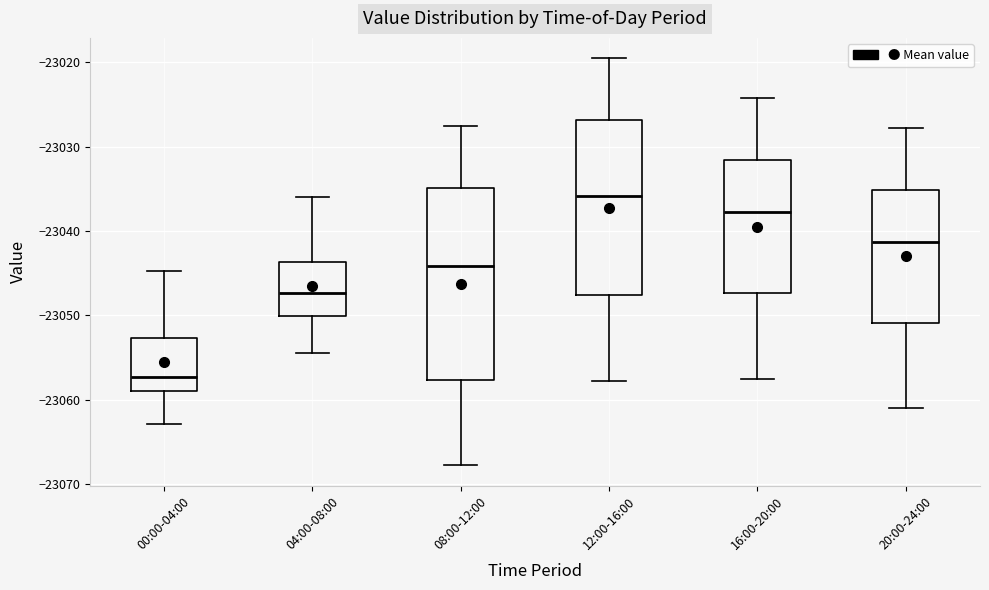

Where does the median line of the box for 04:00-08:00 sit on the y-axis? The values are not printed on the chart, so give them approximately, as read against the axis.

-23047